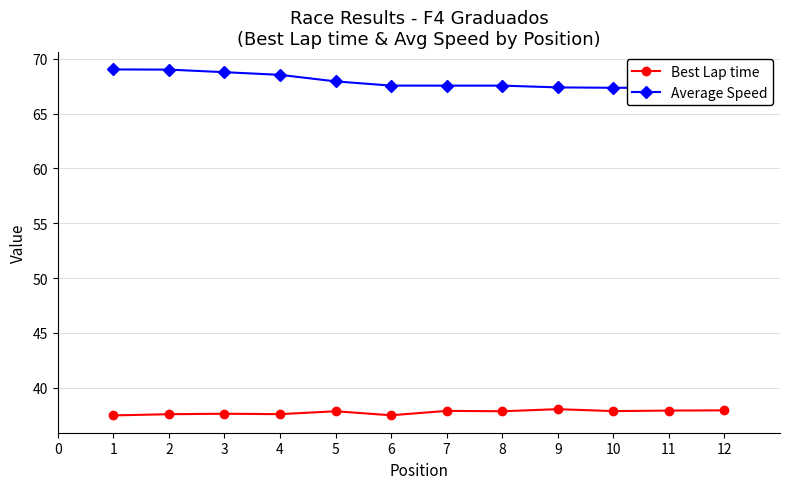

True or false: Average Speed and Best Lap time intersect in this chart.

False